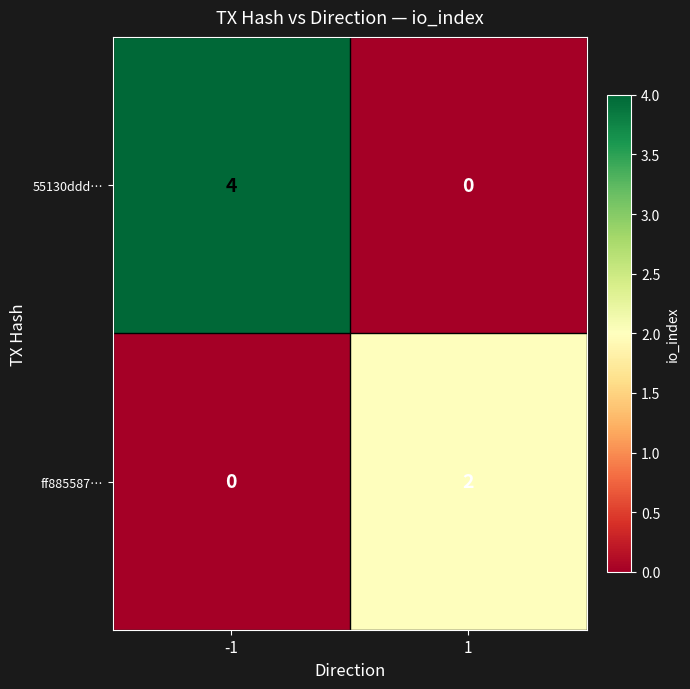

Reading left to right, transcribe all the data shown in this chart.

55130ddd…: -1=4	1=0
ff885587…: -1=0	1=2